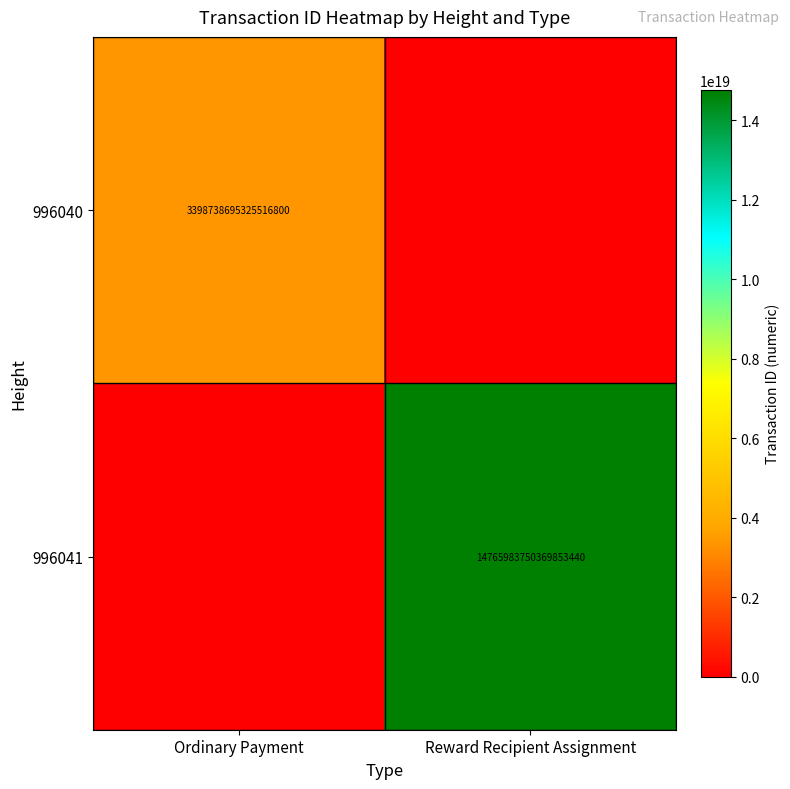

At which category does the chart reach its peak across all series?

Reward Recipient Assignment